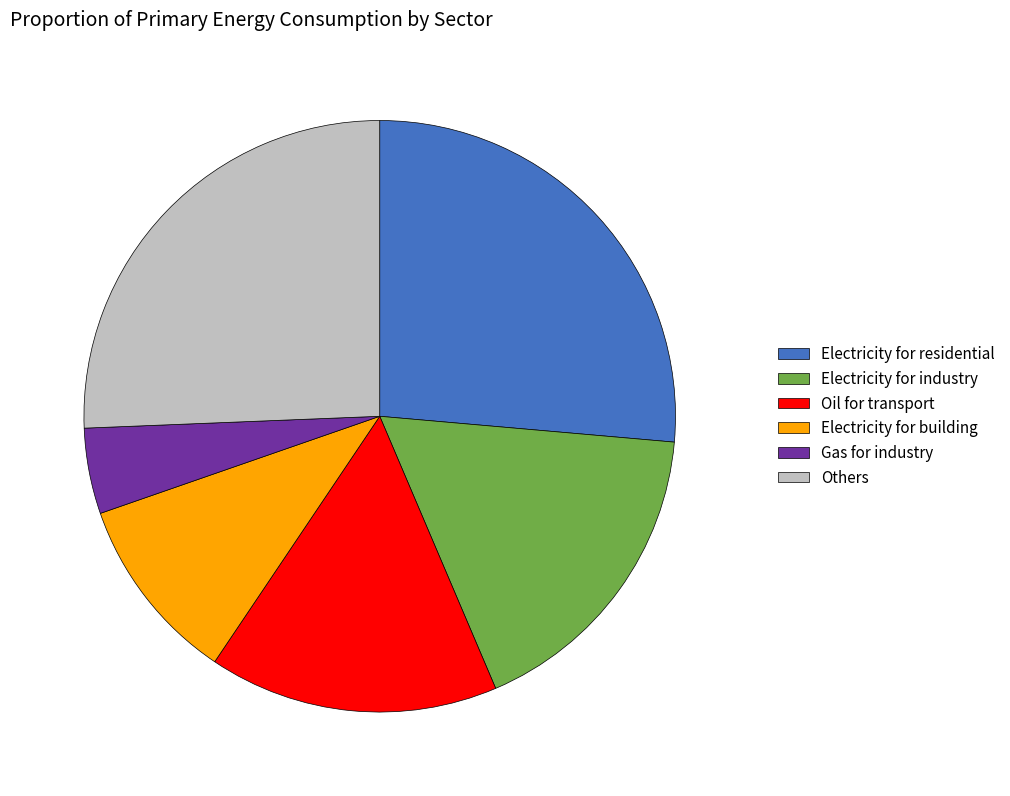

Is the sum of Electricity for building and Others greater than half?

No